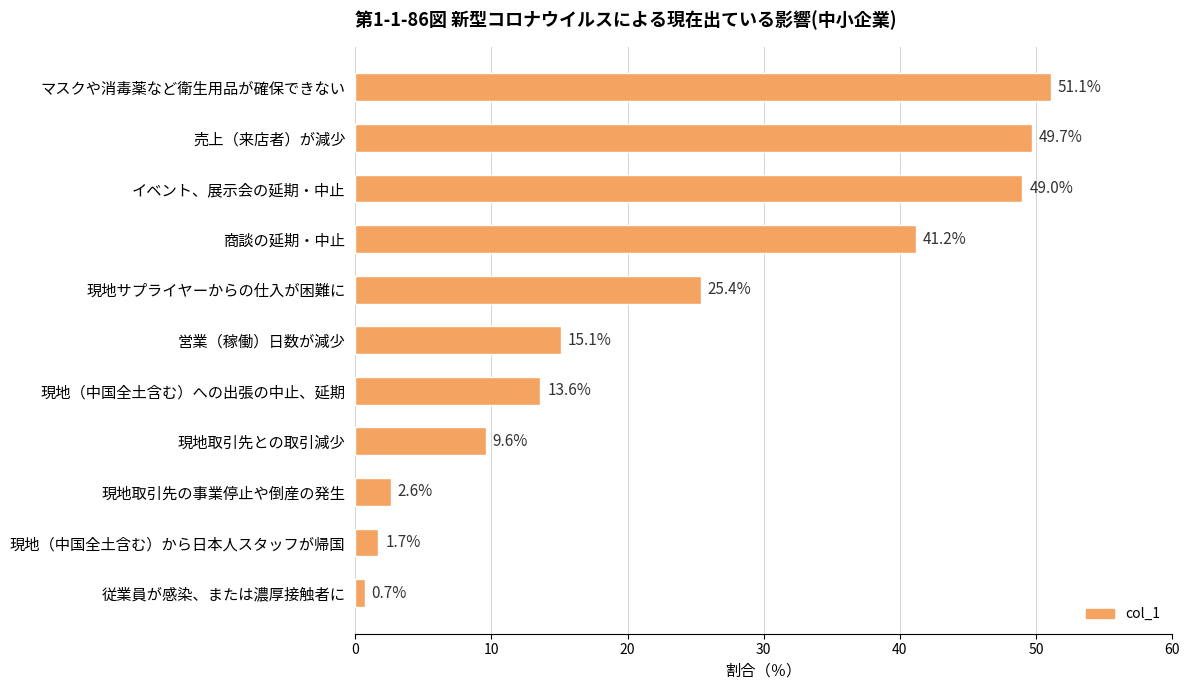

Reading bottom to top, list all the values displayed in this chart.

0.7	1.7	2.6	9.6	13.6	15.1	25.4	41.2	49.0	49.7	51.1